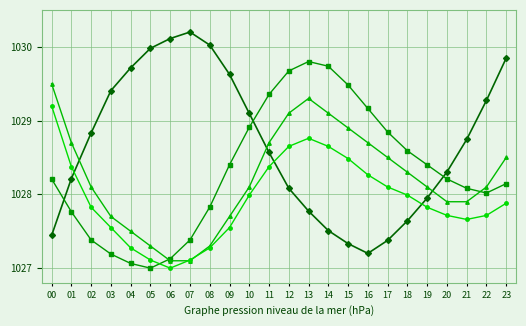

What is the greatest value displayed?

1030.2